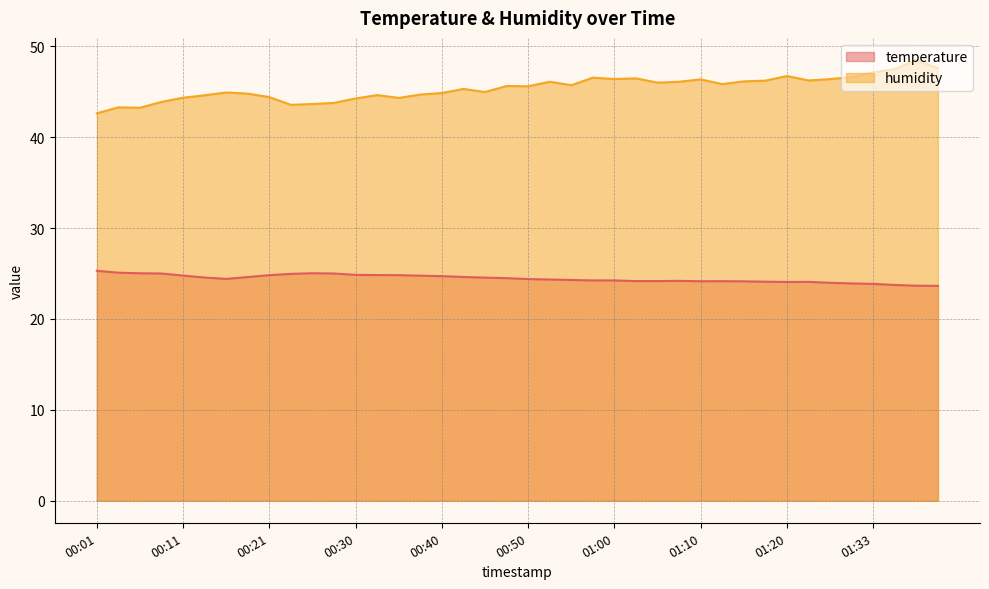

True or false: temperature has a value of 24.6 at 00:13.

True